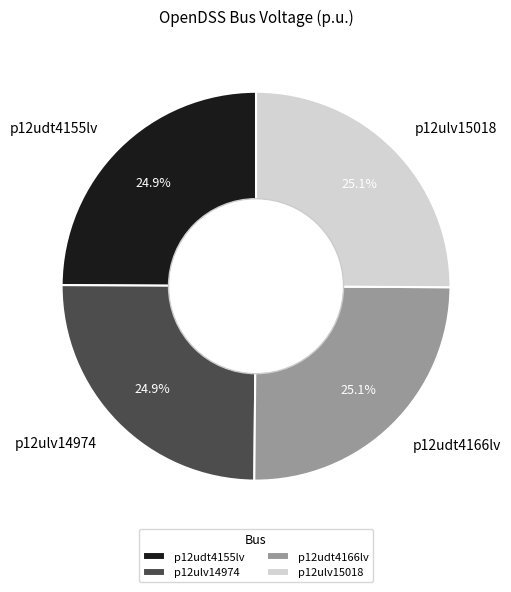

What percentage is the p12ulv14974 slice, to the nearest percent?

25%